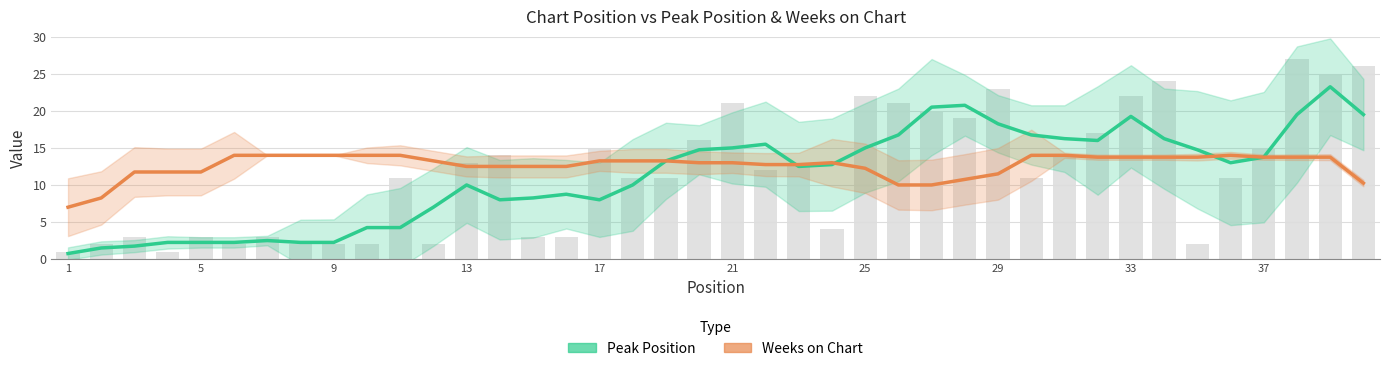

Which series has the largest total across all categories?

Weeks on Chart